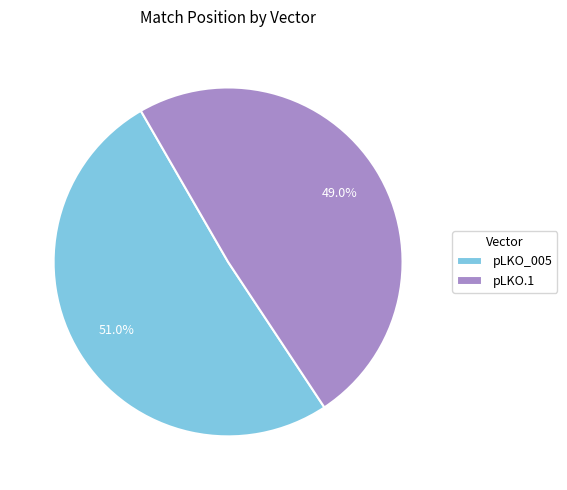

What is the ratio of the value at pLKO_005 to the value at pLKO.1?

1.0